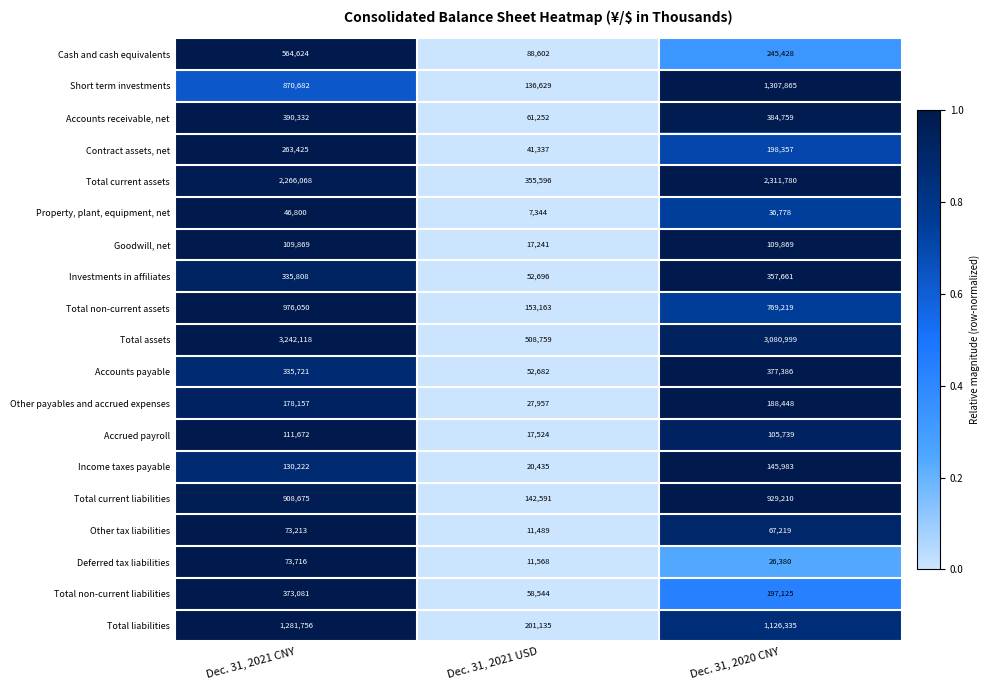

What is the sum of all Accounts receivable, net values?

836343